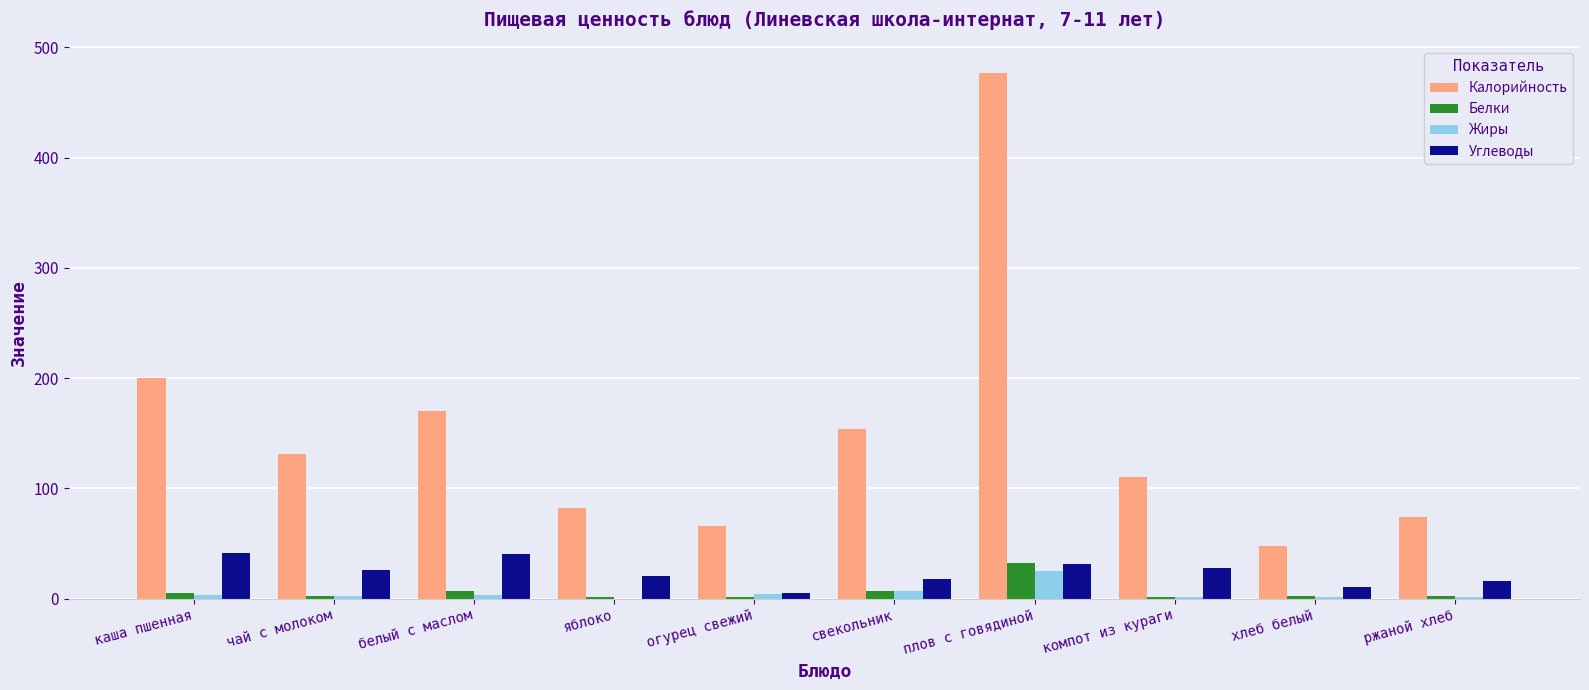

What is the sum of all Углеводы values?

235